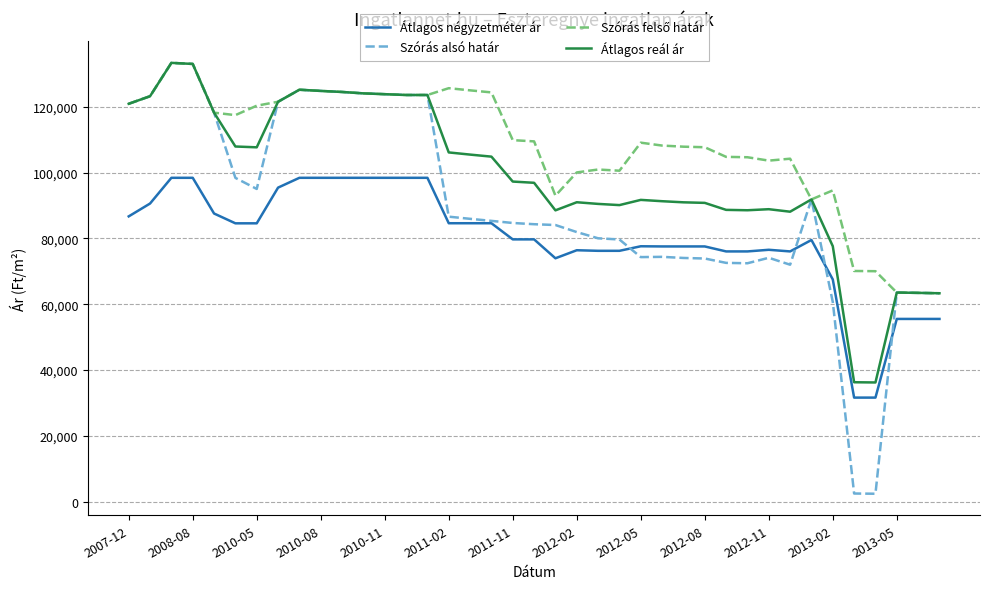

True or false: Átlagos reál ár and Átlagos négyzetméter ár intersect in this chart.

False